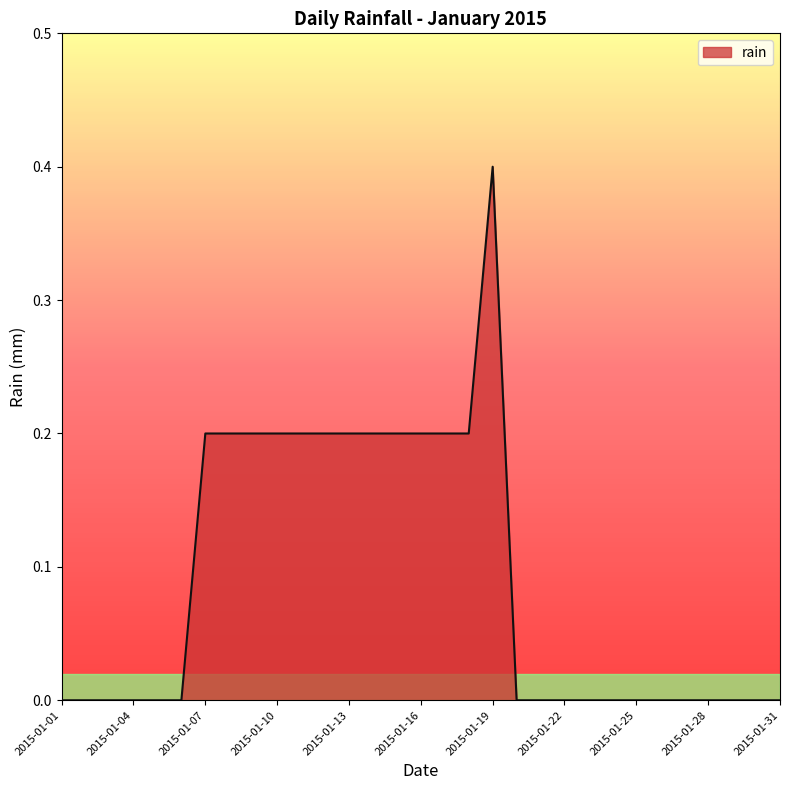

What is the greatest value displayed?

0.4